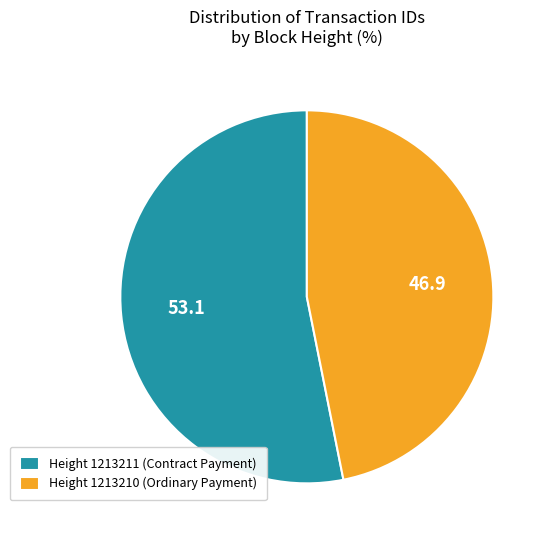

The Height 1213211 (Contract Payment) slice represents 53% of the pie. True or false?

True